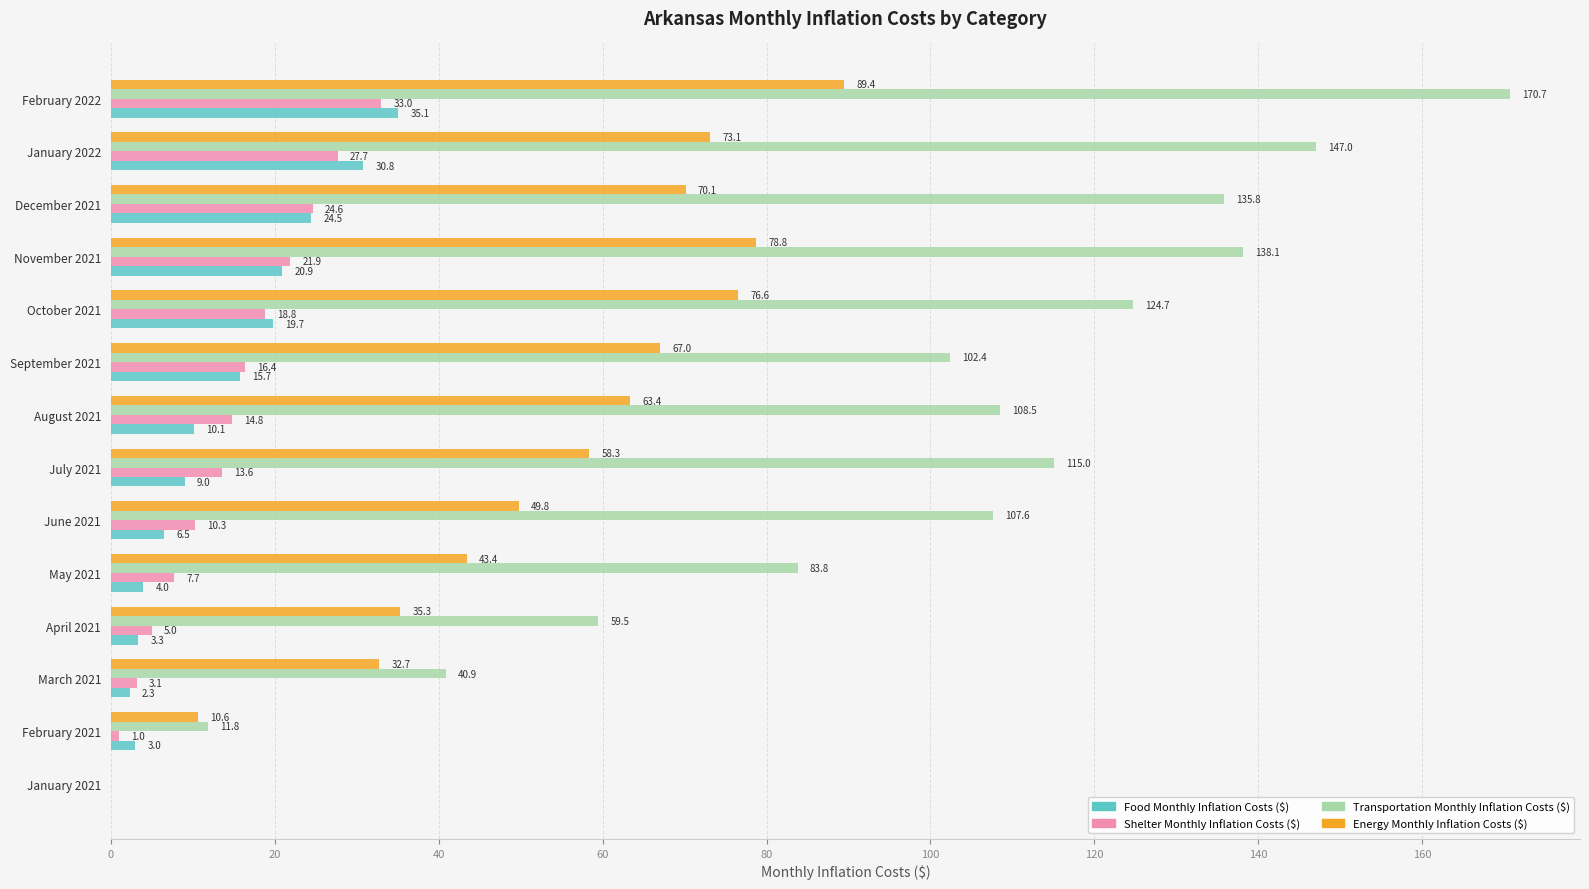

At which category is the sum across all series the highest?

February 2022